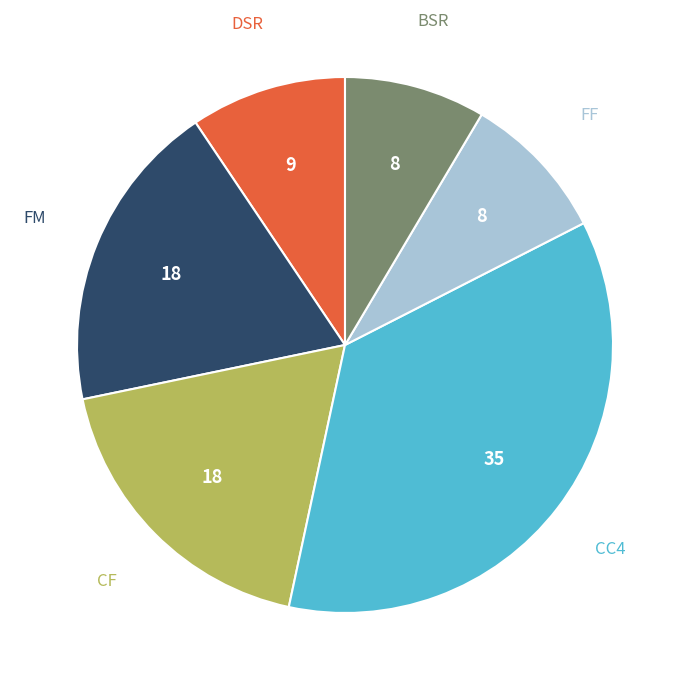

What is the largest slice in the pie chart?

CC4